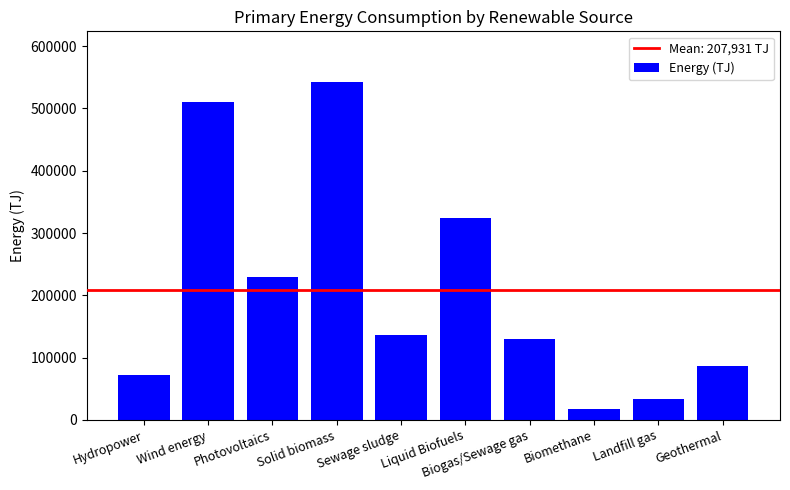

Approximately how many times larger is the value at Photovoltaics compared to Geothermal?

2.7